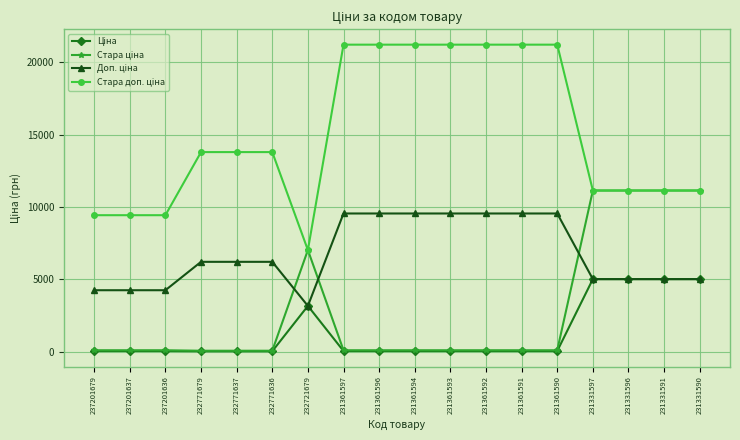

What is the total value across all series at 231331590?

32280.8